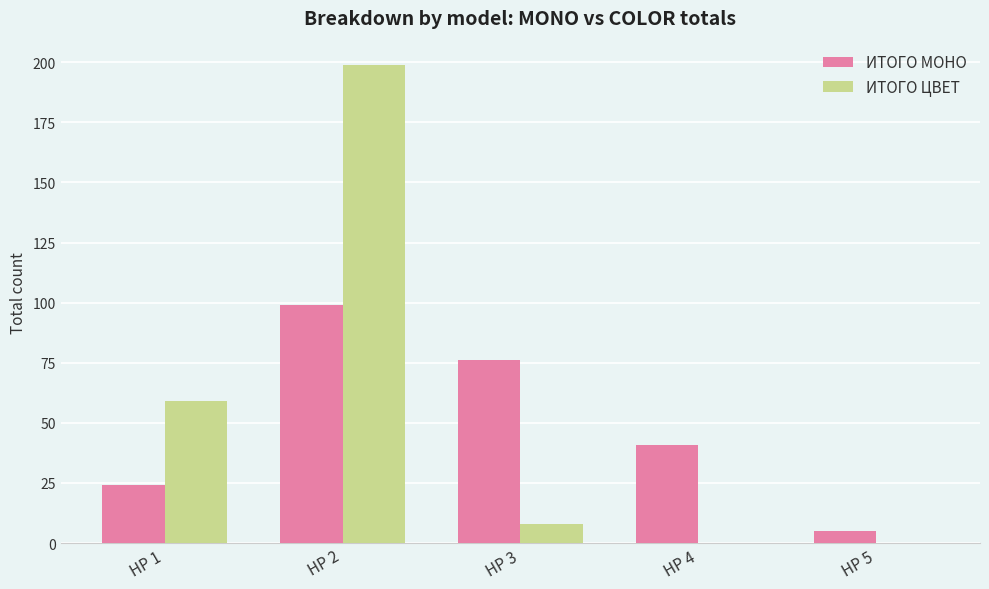

At which label is ИТОГО ЦВЕТ closest to 99?

HP 1